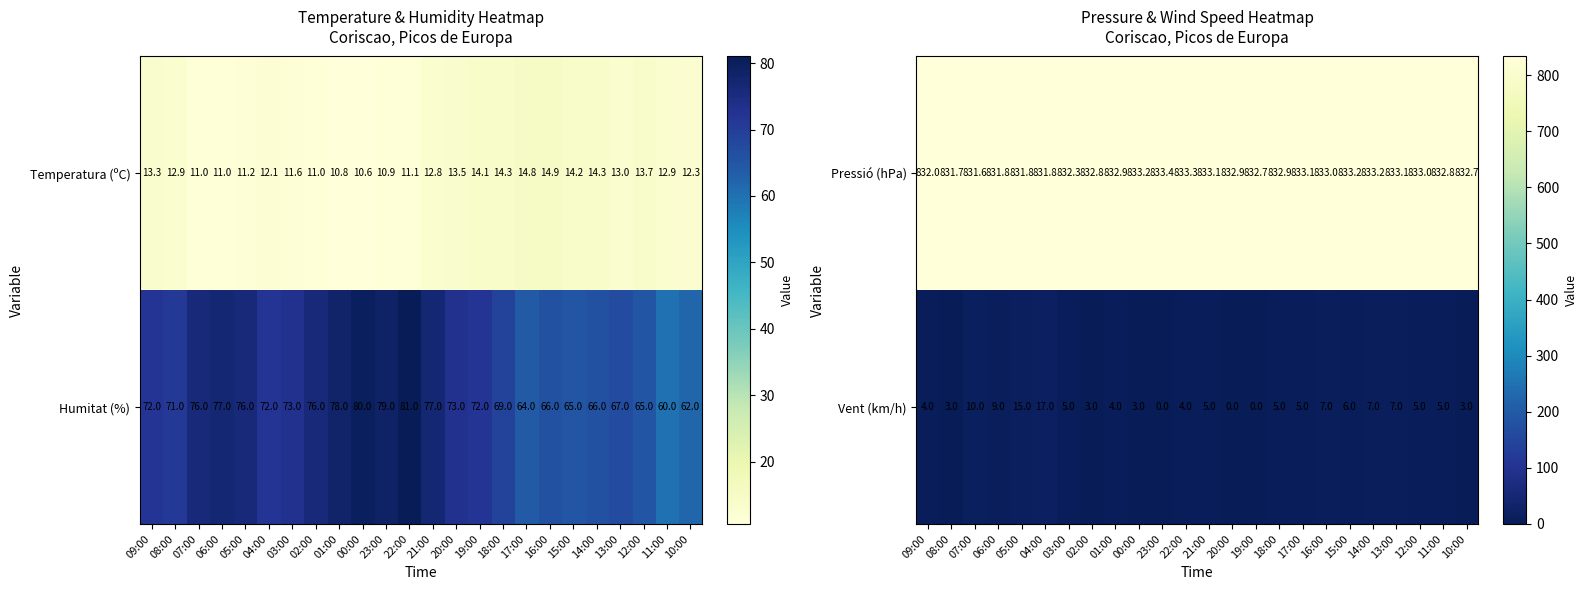

What is the sum of all Vent (km/h) values?

132.0